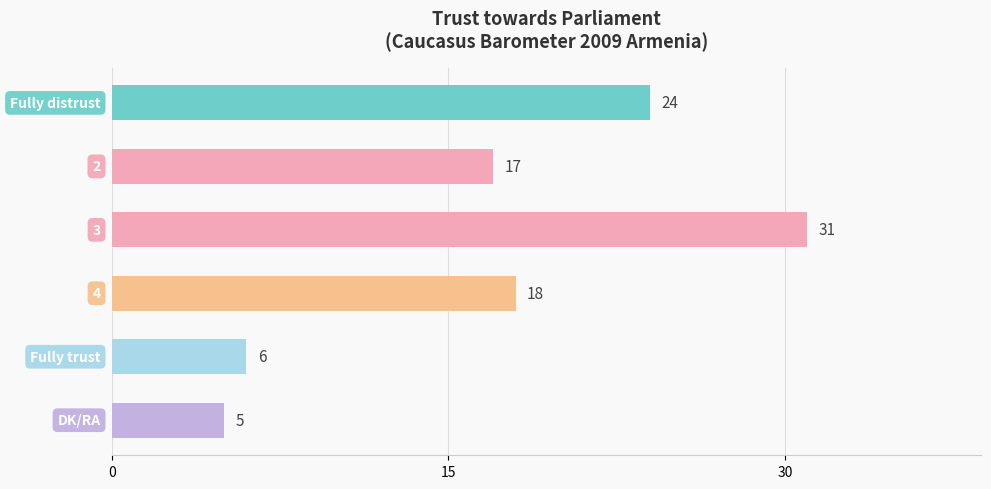

What is the smallest value displayed?

5